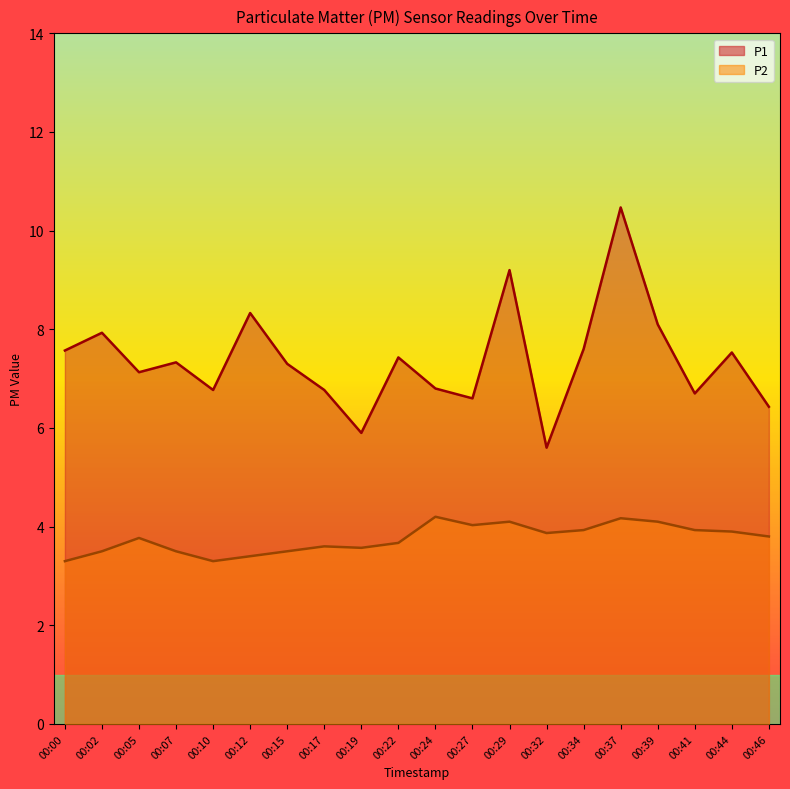

Between 00:12 and 00:27, which series saw the biggest shift?

P1